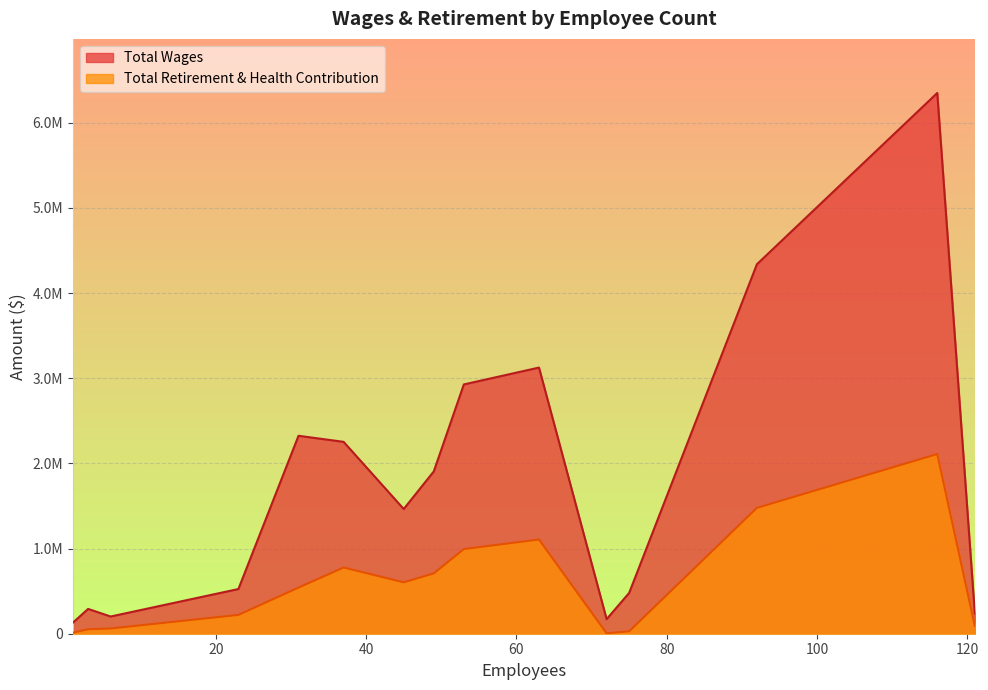

What are all the series names shown in the legend?

Total Wages, Total Retirement & Health Contribution